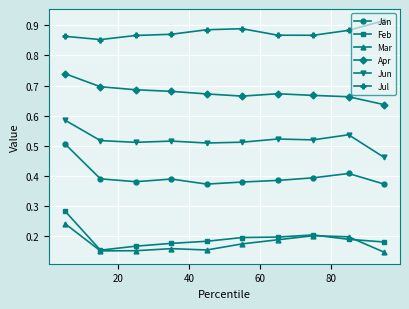

Which series has the largest total across all categories?

Jul